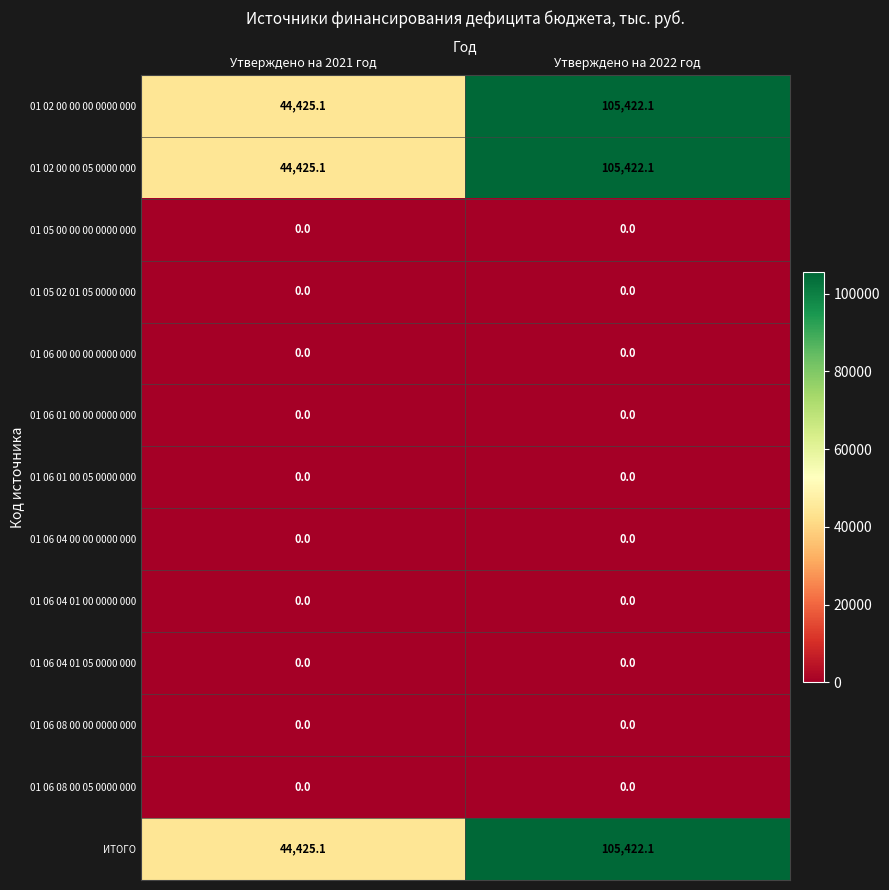

Which label corresponds to the largest value in the chart?

Утверждено на 2022 год